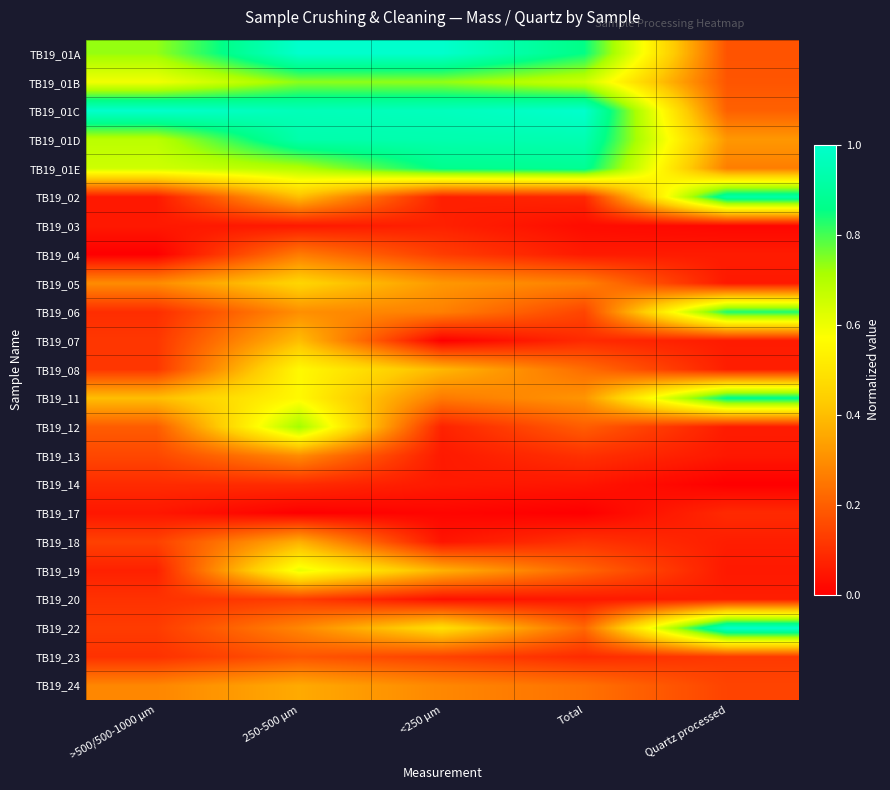

What is the spread (max minus min) of values at Total?

1.0